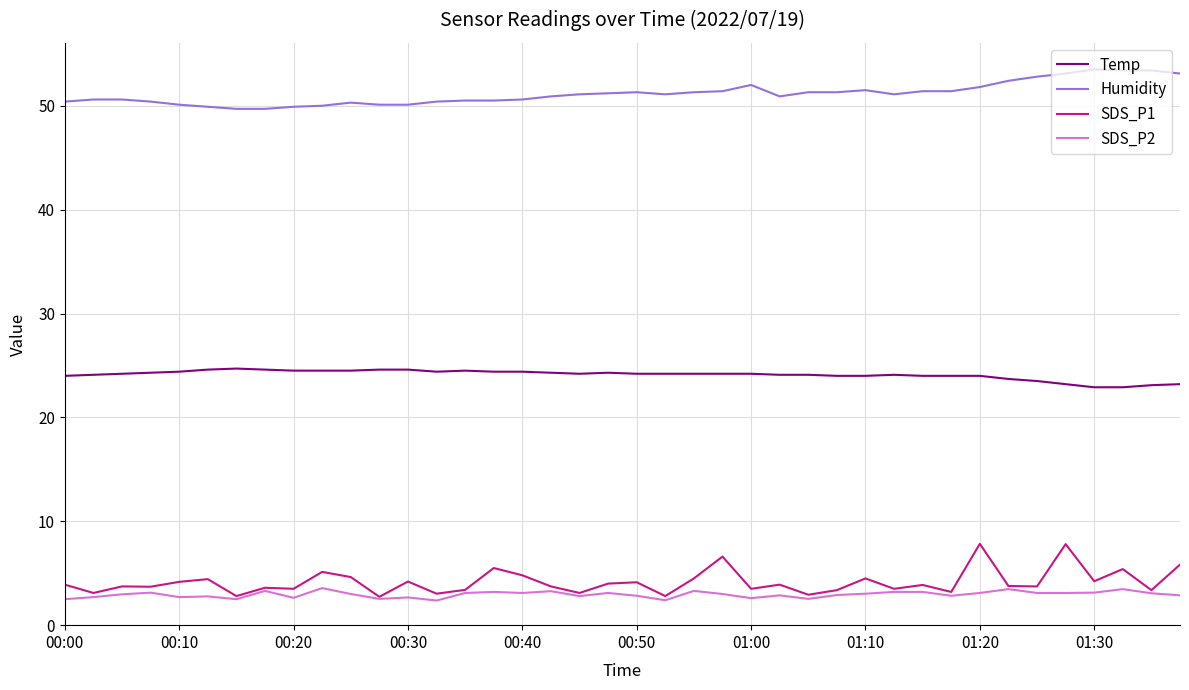

Does the chart have visible grid lines?

Yes